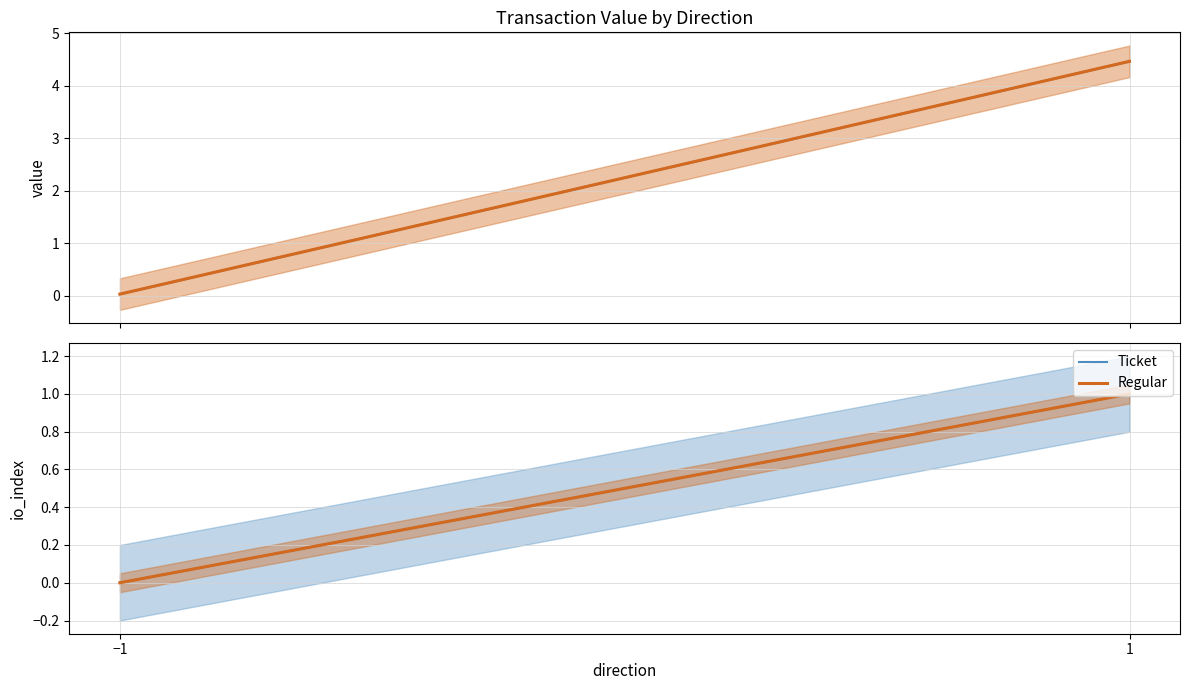

Which series has the largest range (max minus min)?

Ticket